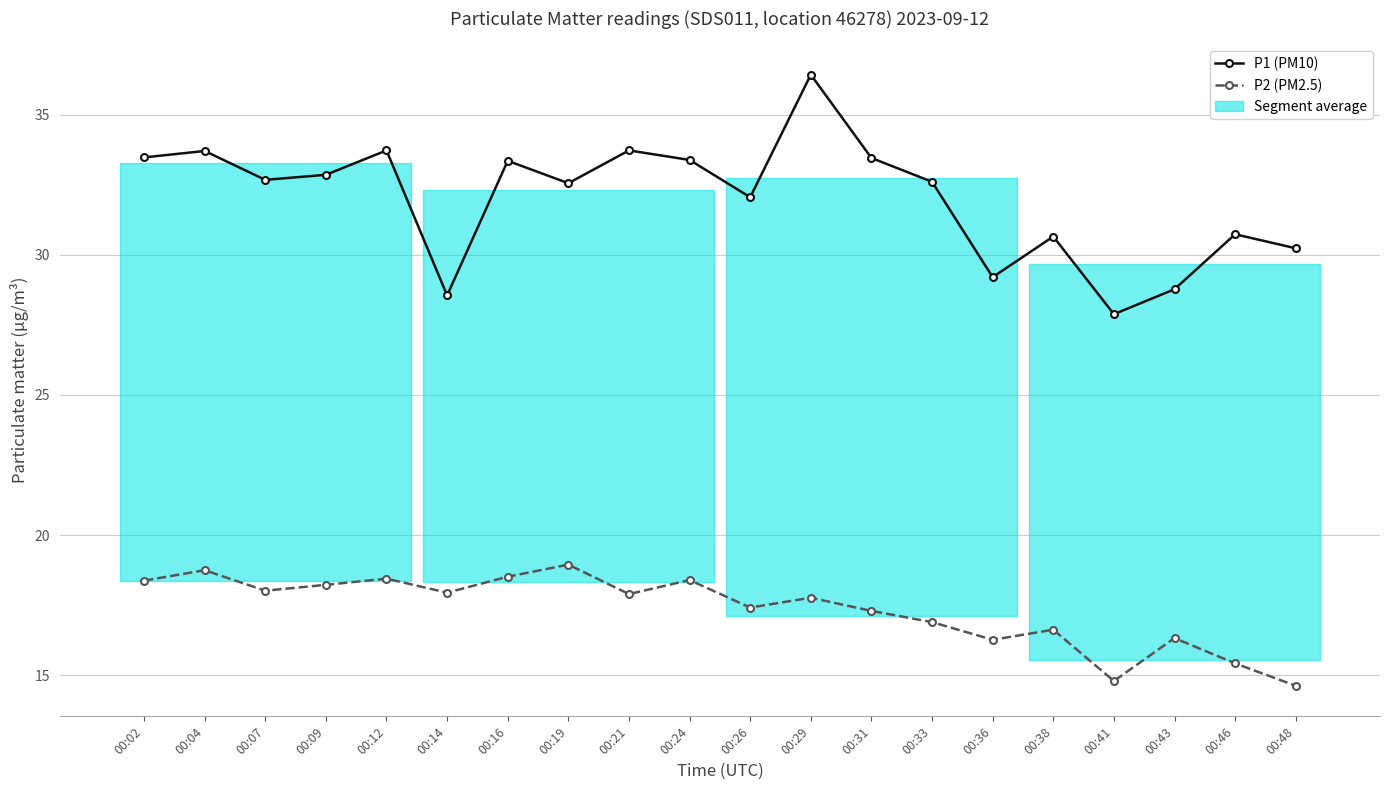

What is the total value across all series at 00:21?

51.6